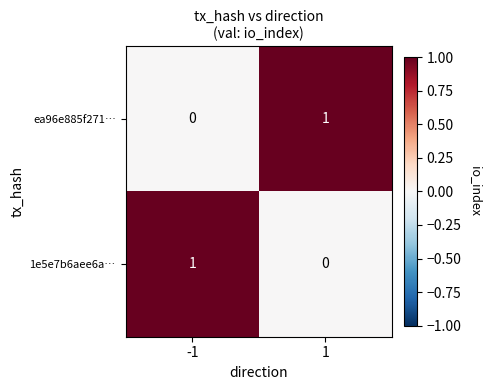

How many categories are shown in the chart?

2